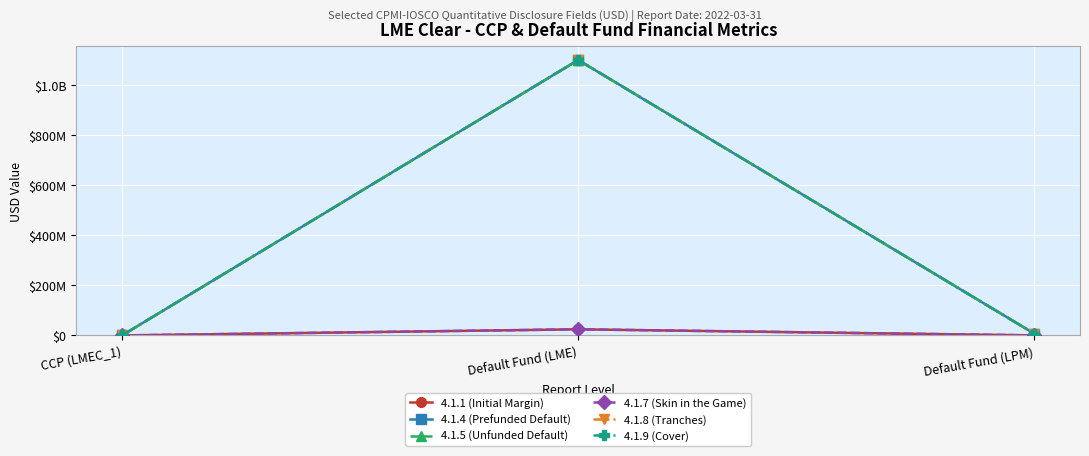

What is the sum of all 4.1.9 (Cover) values?

1107488277.3